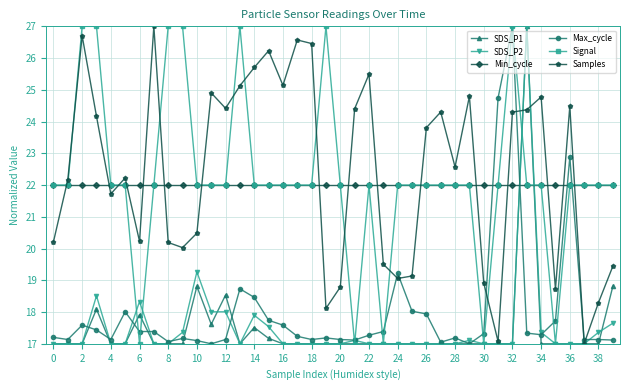

What is the maximum value shown in the chart?

27.0